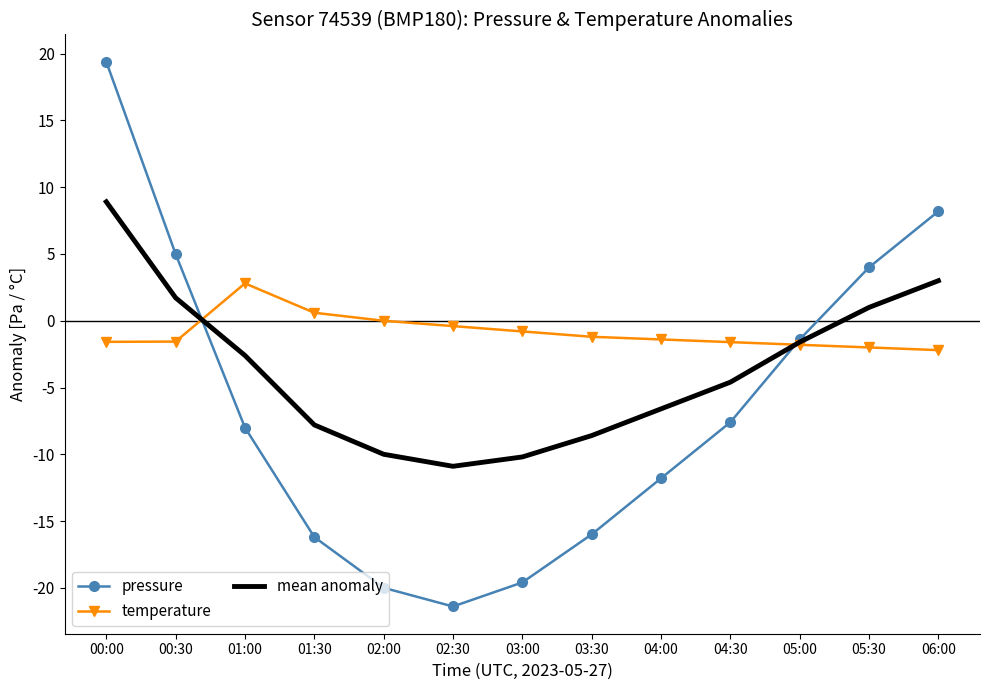

Which series changed the most between 01:00 and 02:30?

pressure